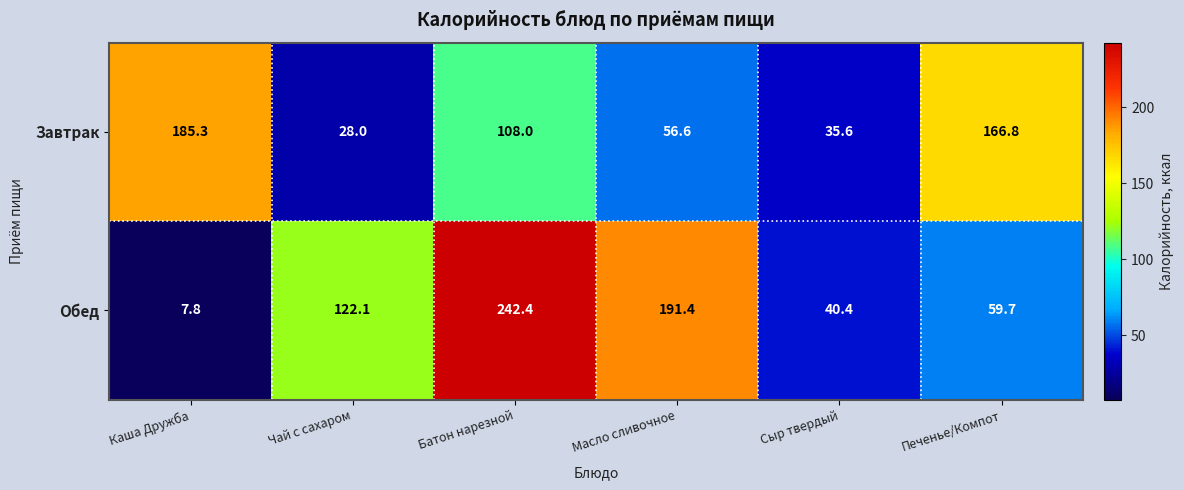

Where is Завтрак nearest to the value 106?

Батон нарезной